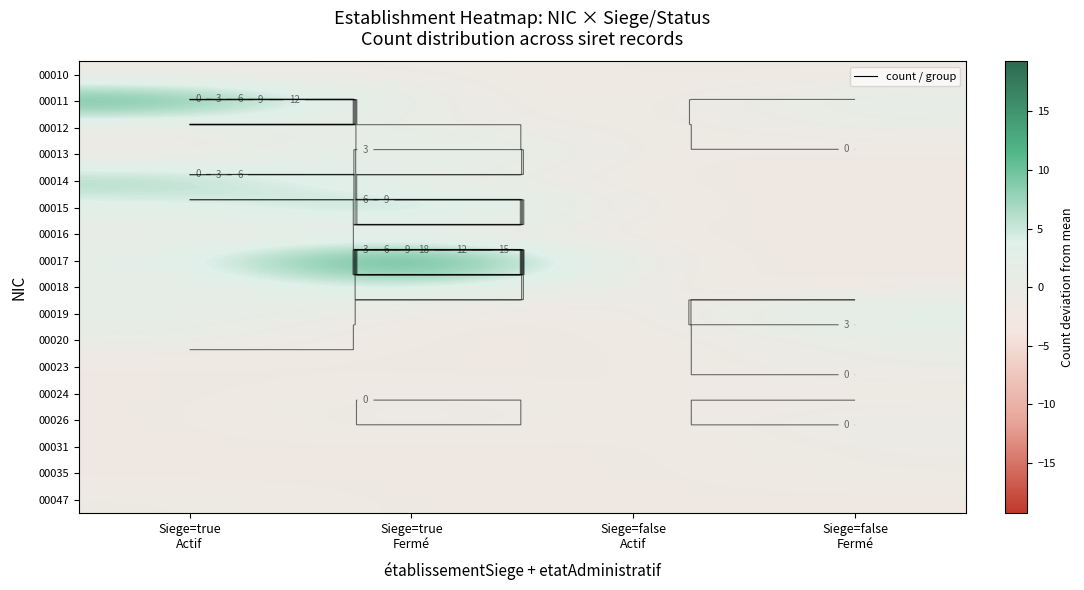

Which has a higher value, Siege=true
Fermé or Siege=false
Fermé?

Siege=true
Fermé